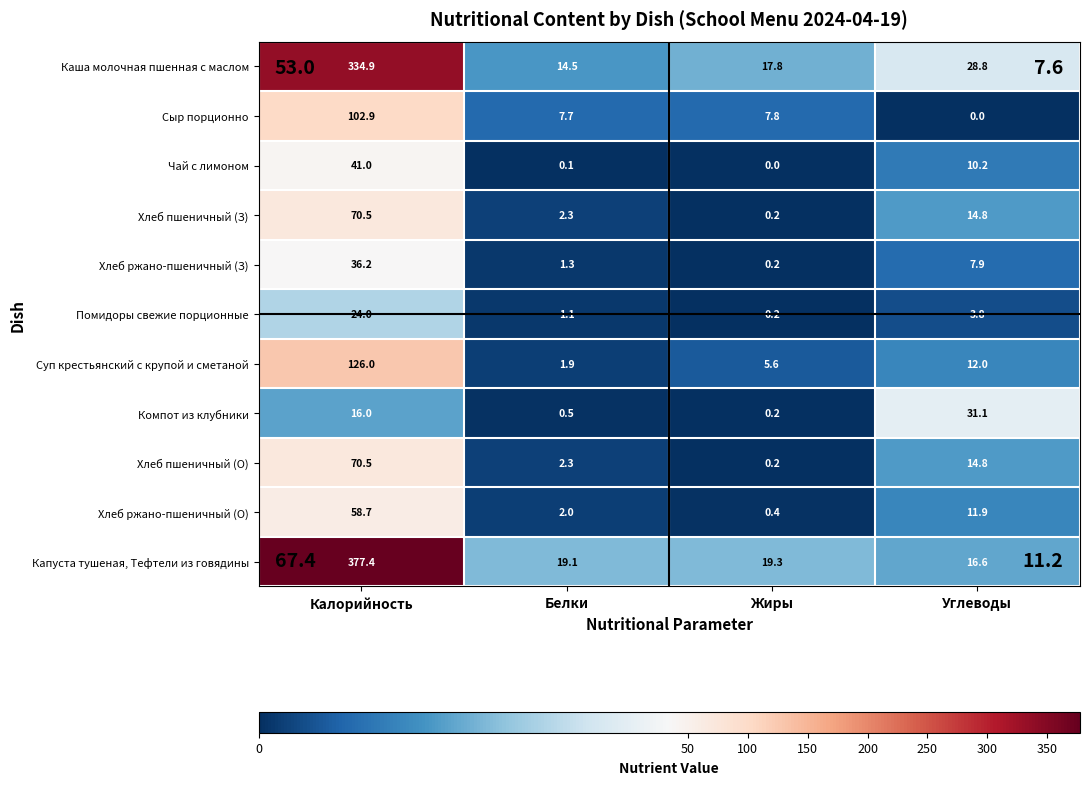

What is the sum of the Капуста тушеная, Тефтели из говядины values at Углеводы and Белки?

35.7